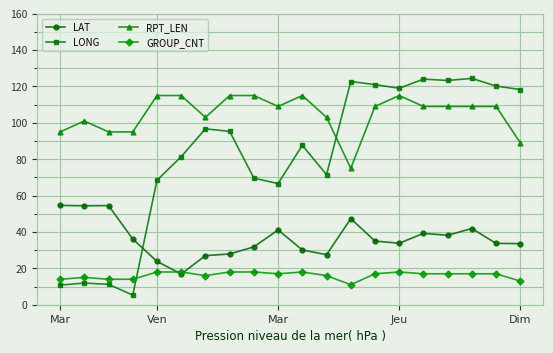

List the series in order of their overall mean, highest first.

RPT_LEN, LONG, LAT, GROUP_CNT